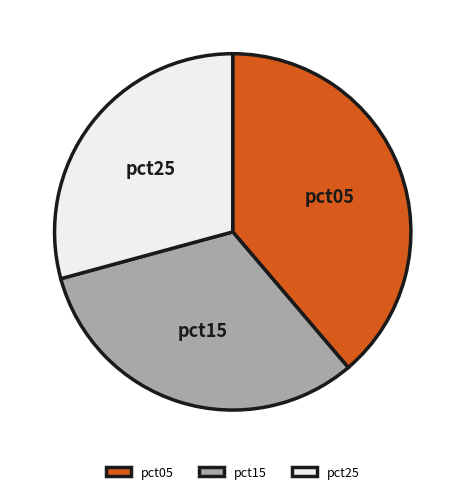

What is the largest slice in the pie chart?

pct05